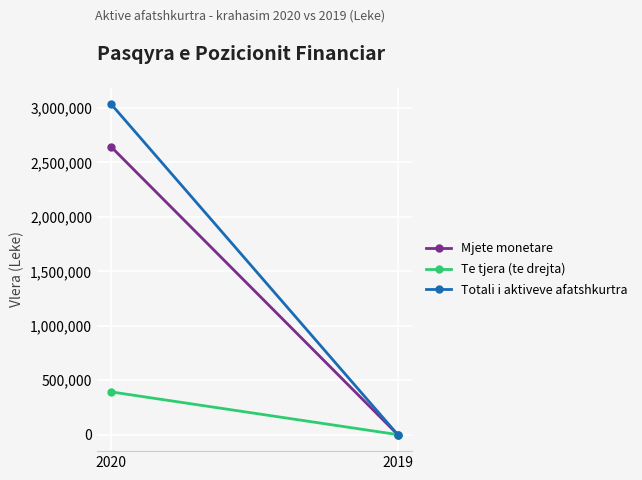

How many distinct data groups are displayed?

3